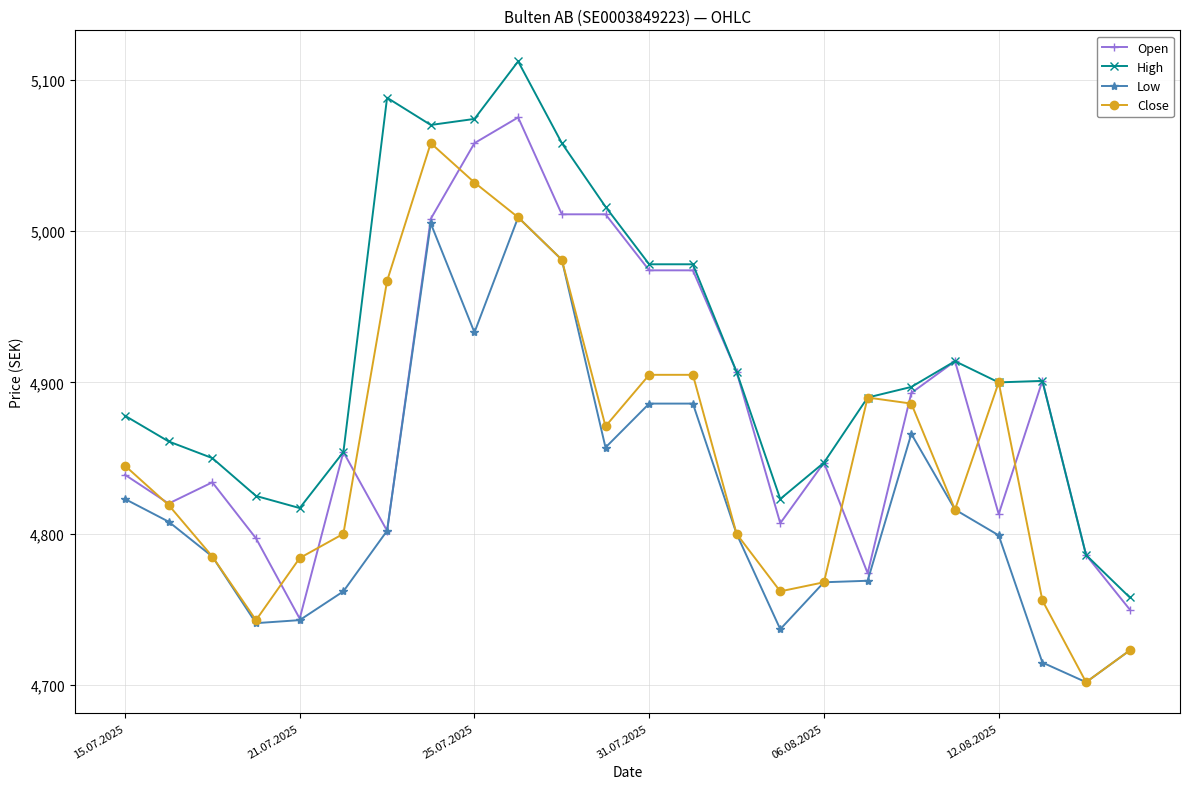

Is this an area chart (filled region under the line)?

No